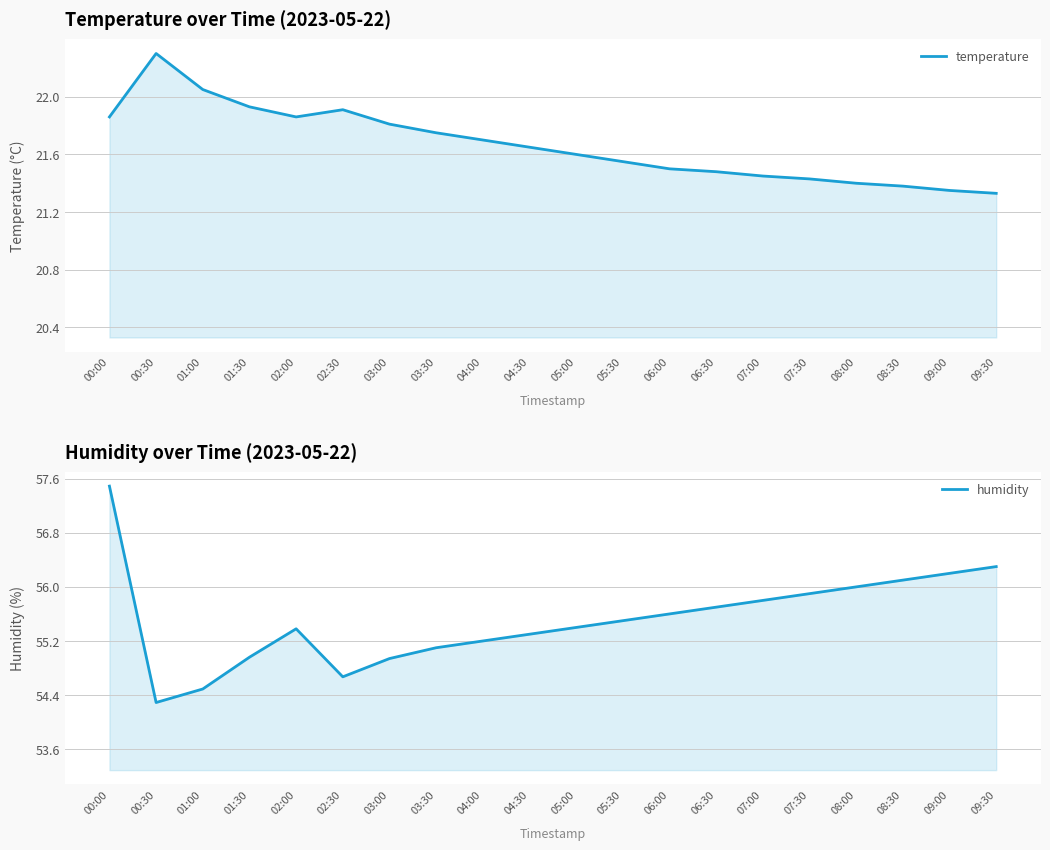

How many interior local valleys does the humidity series have?

2